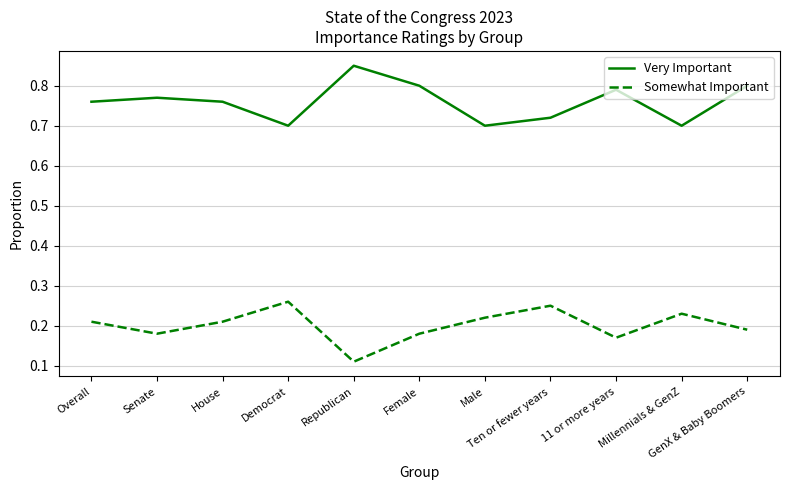

Rank the series by their maximum value, from lowest to highest.

Somewhat Important, Very Important